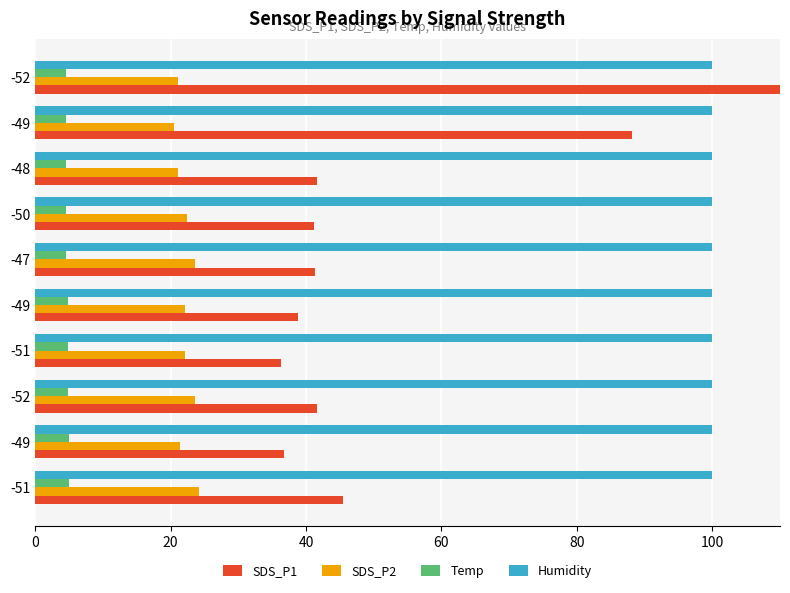

What is the difference between the second highest and minimum values in the SDS_P2 series?

3.2